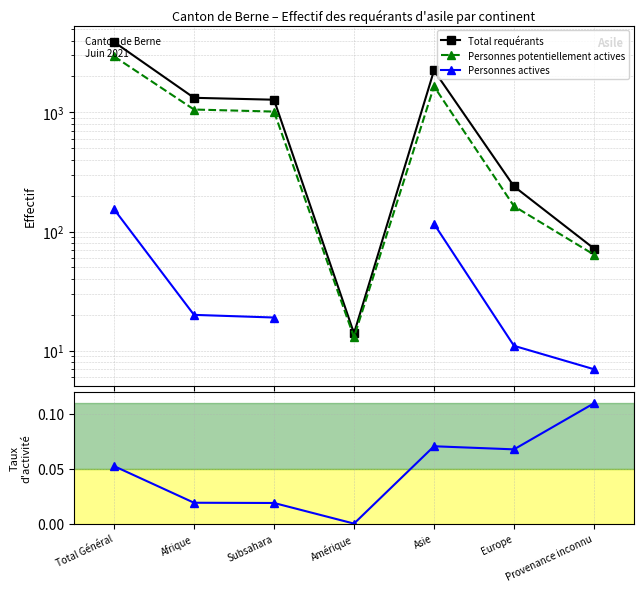

In Total requérants, how many points are lower than both neighbors (excluding endpoints)?

1